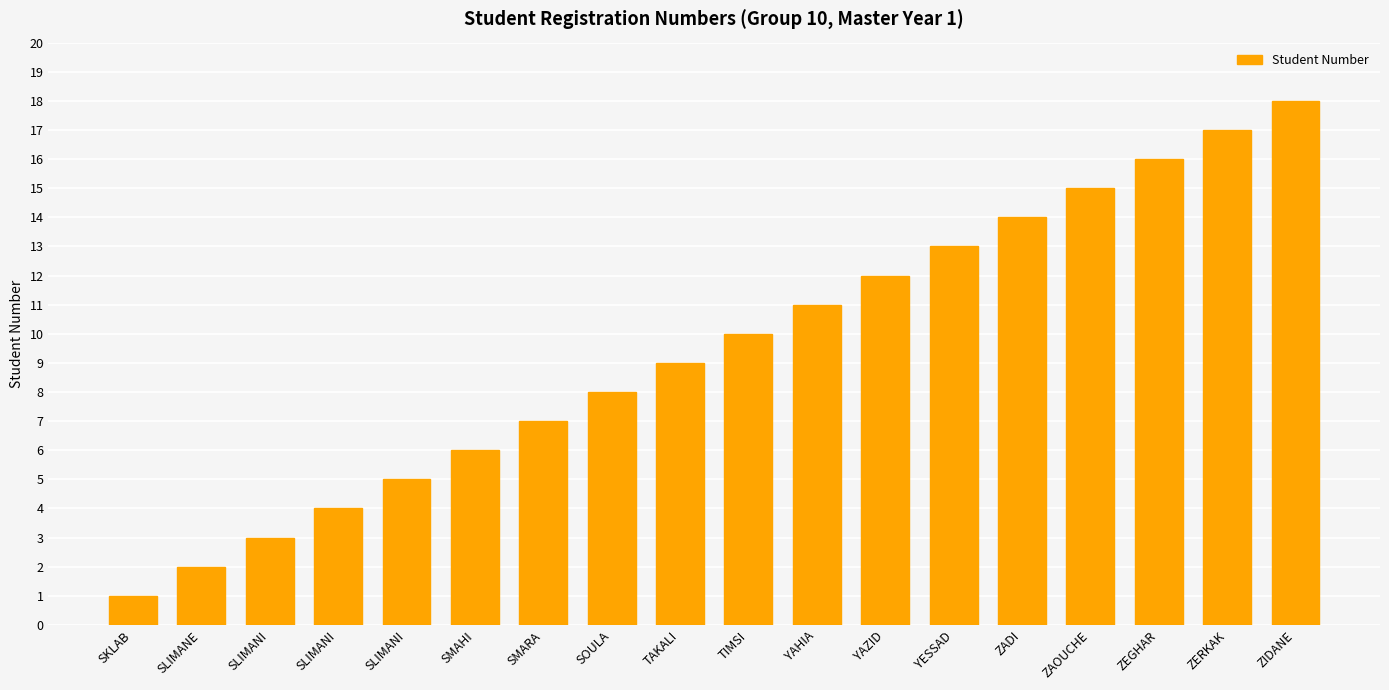

Reading left to right, transcribe all the data shown in this chart.

1	2	3	4	5	6	7	8	9	10	11	12	13	14	15	16	17	18